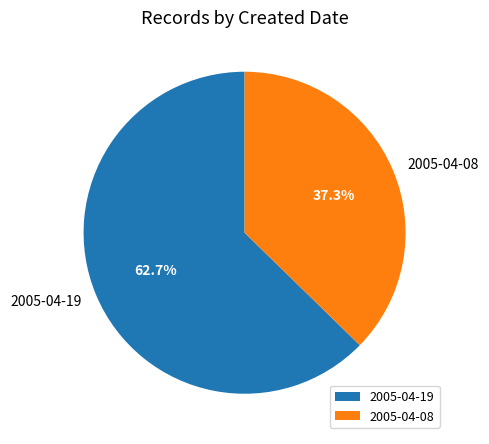

The 2005-04-08 slice represents 37% of the pie. True or false?

True